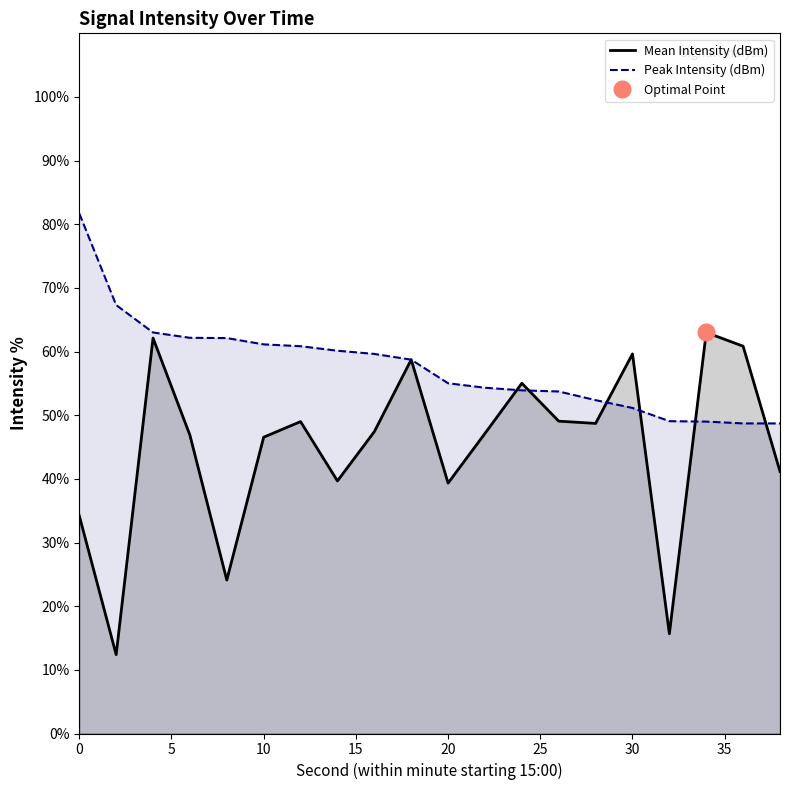

What is the difference between the maximum and minimum values in the Mean Intensity (dBm) series?

50.6